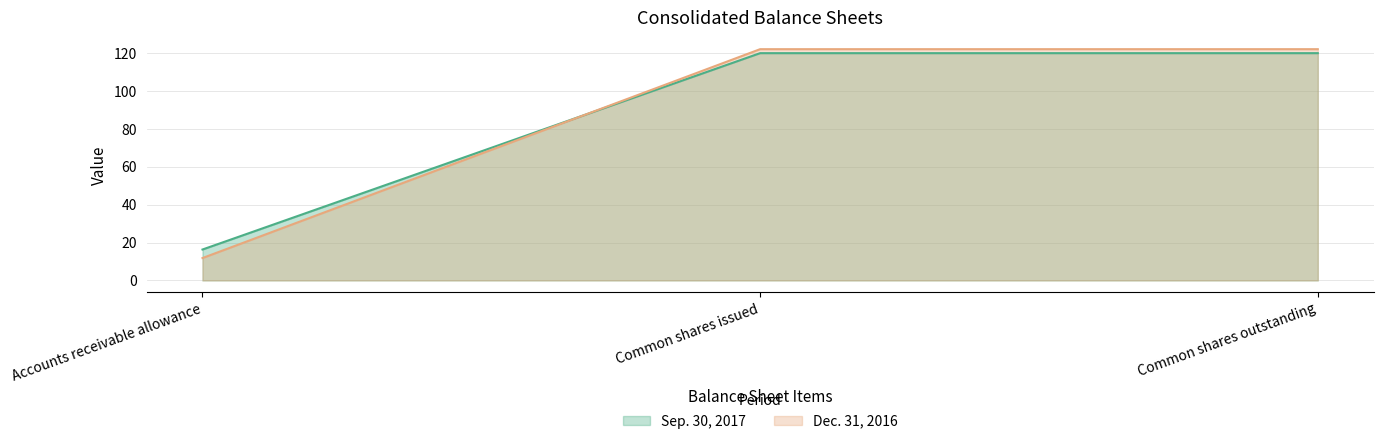

Reading left to right, what are all the values shown in this chart?

Sep. 30, 2017: Accounts receivable allowance=16.3	Common shares issued=119.9	Common shares outstanding=119.9
Dec. 31, 2016: Accounts receivable allowance=11.8	Common shares issued=122.0	Common shares outstanding=122.0